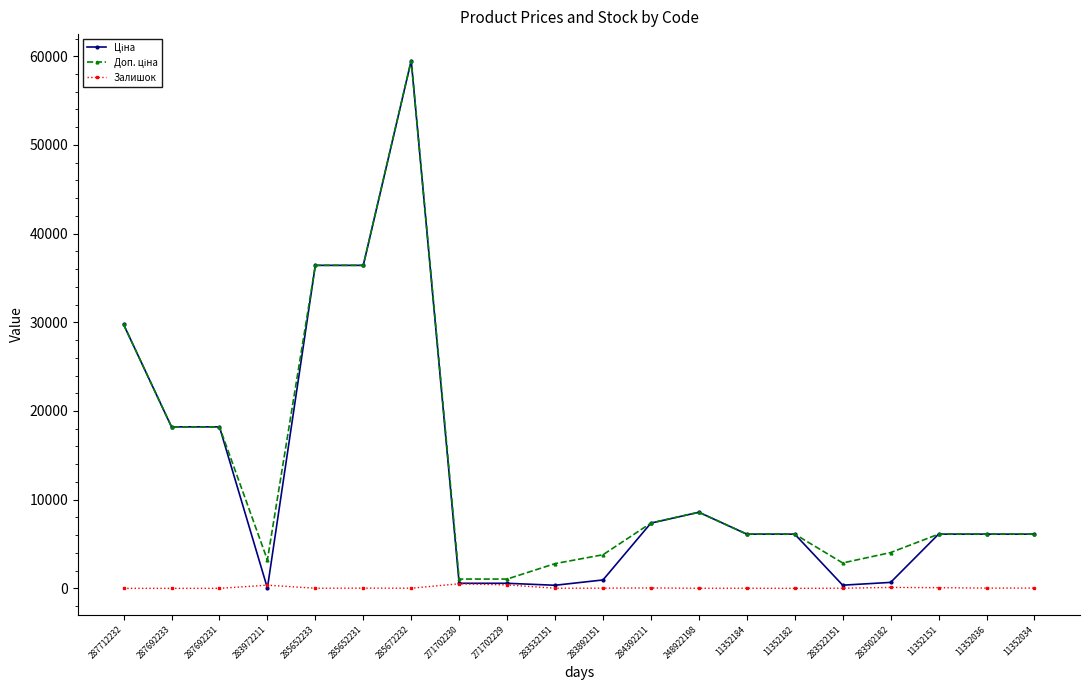

Which category has the highest value across all series?

285672232